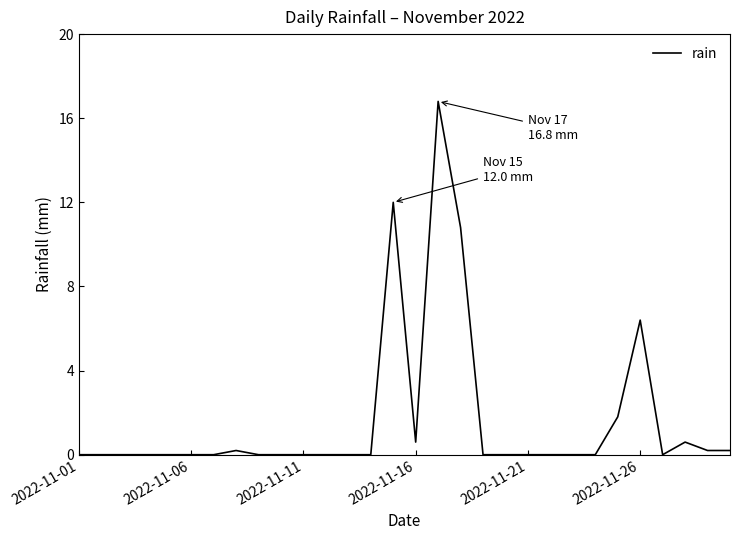

What is the difference between the maximum and minimum values?

16.8